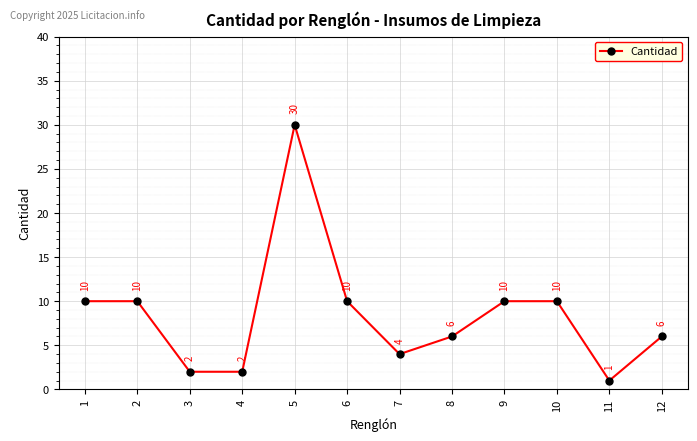

How many lines are shown in the chart?

1